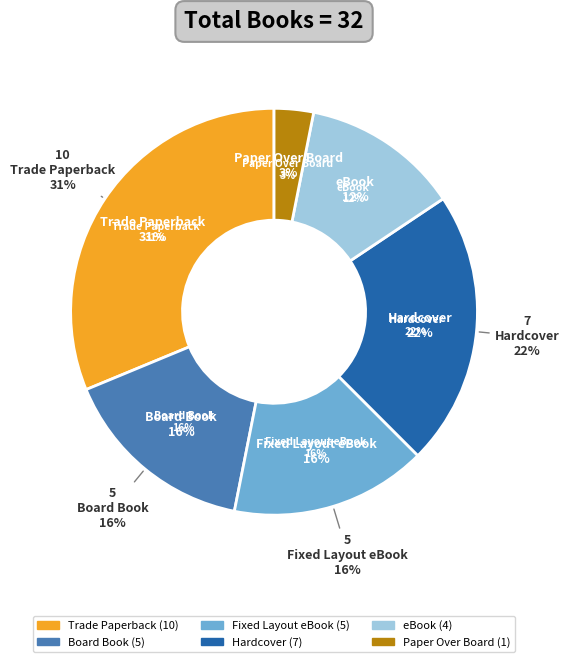

How many segments does this pie chart have?

6